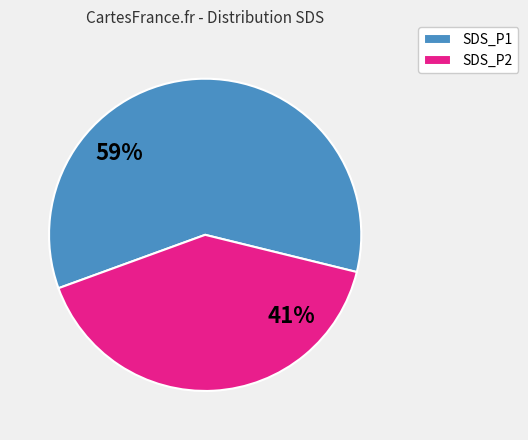

How many segments does this pie chart have?

2